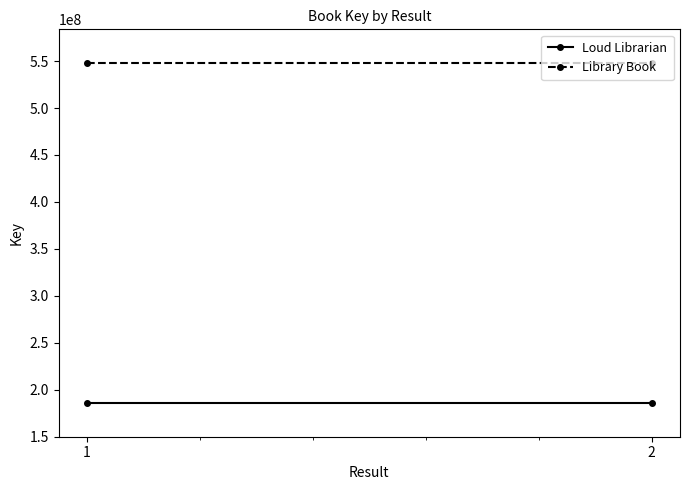

Is it true that Library Book equals 776534076 at 2?

False